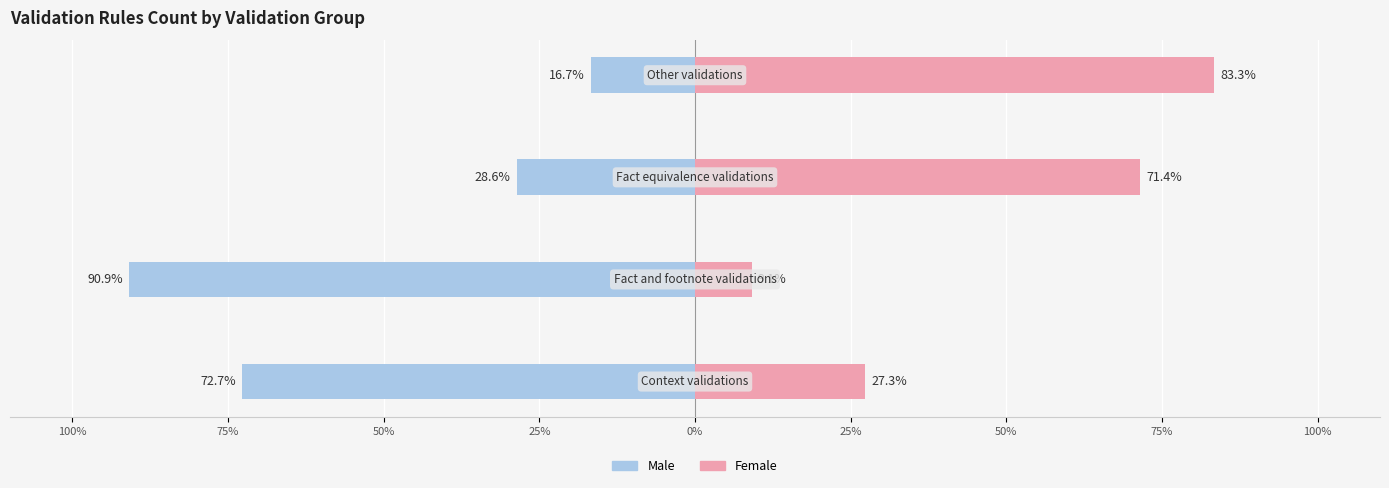

Is it true that Female equals 41.7 at 100%?

False